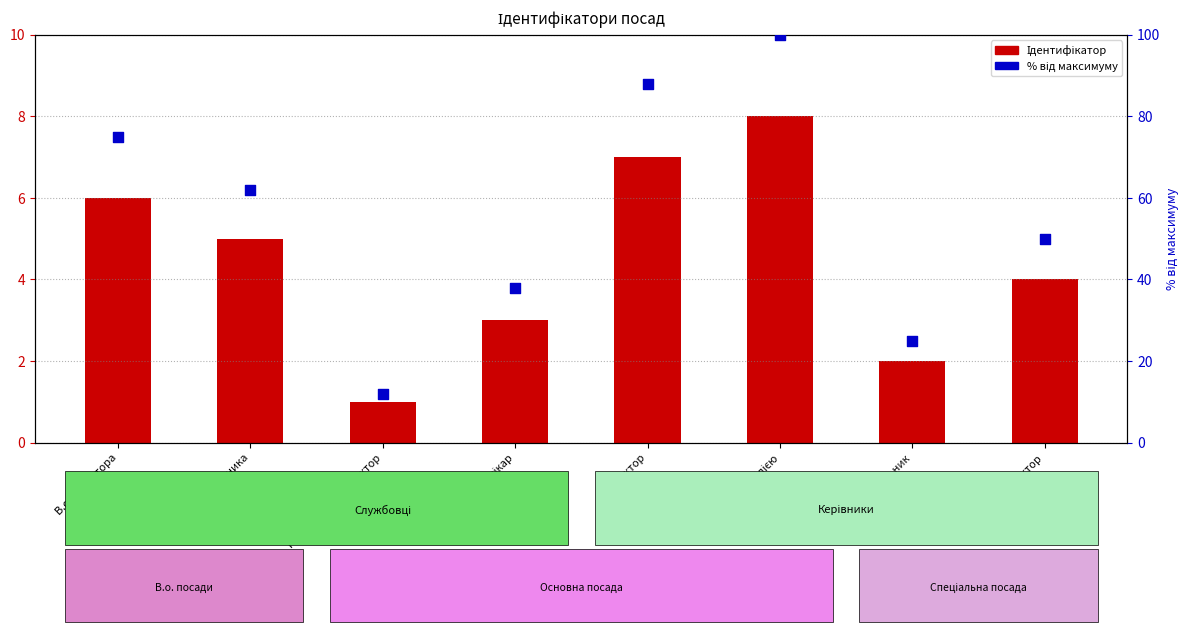

Which series contains the highest Y value?

% від максимуму